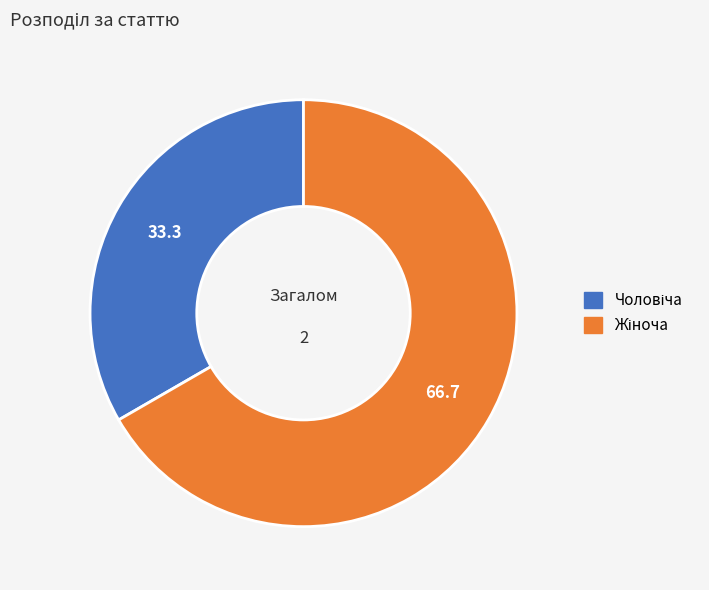

Is there a majority slice in this chart?

Yes